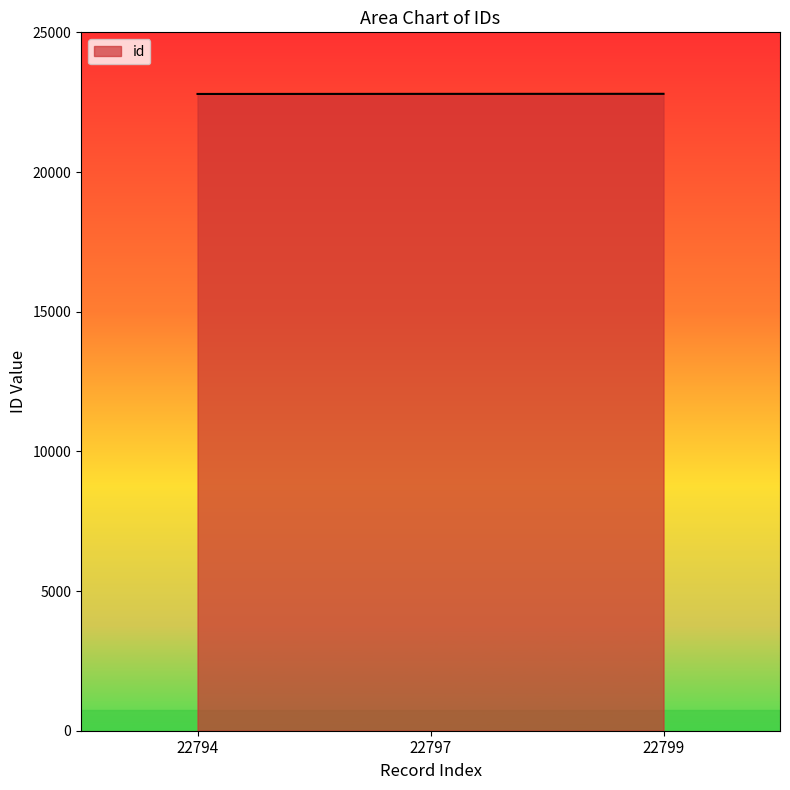

What is the sum of the values at 22797 and 22794?

45591